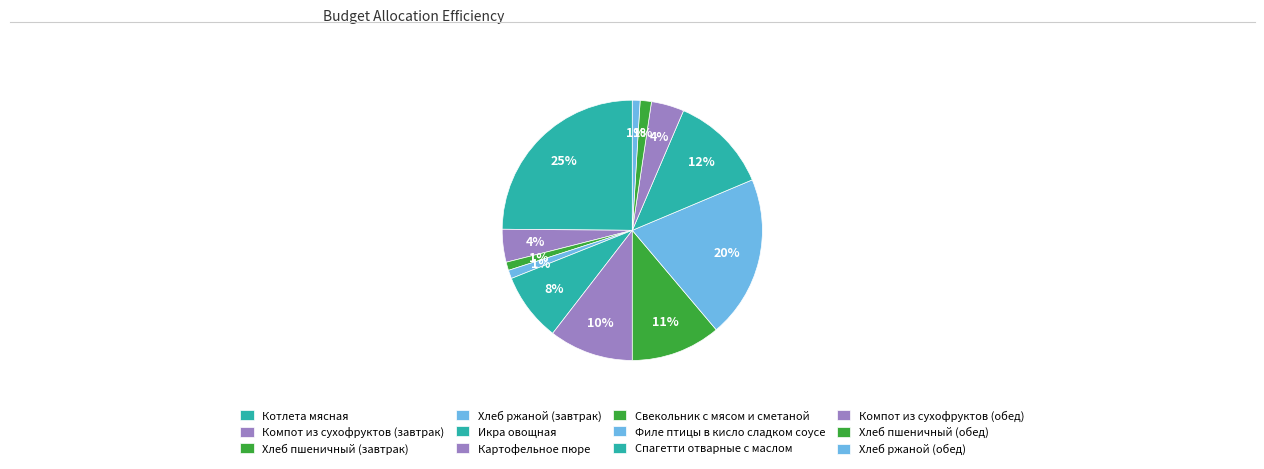

To the nearest percent, what is the difference between the largest and smallest slice percentages?

24%